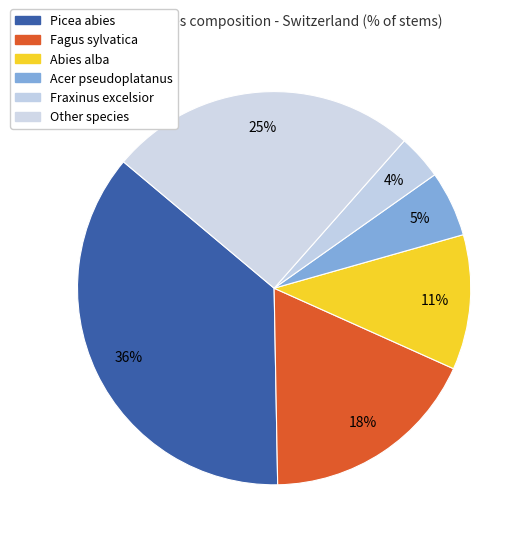

How many segments does this pie chart have?

6